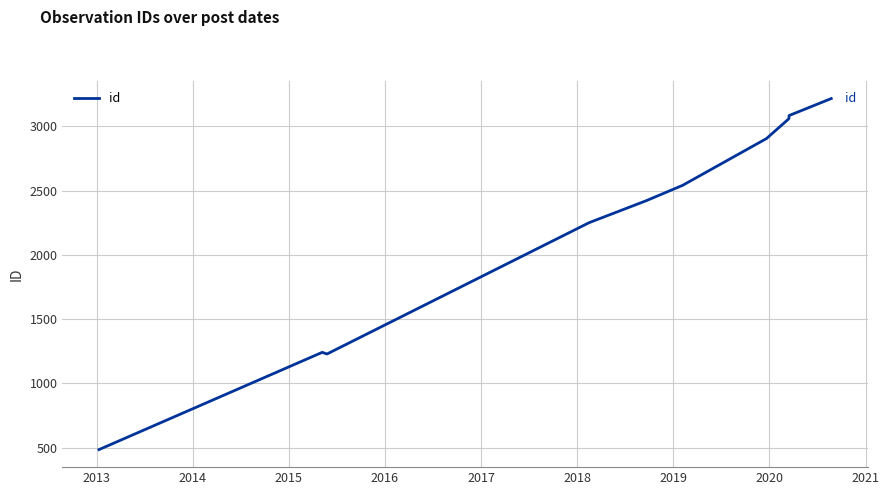

What is the minimum value shown in the chart?

486